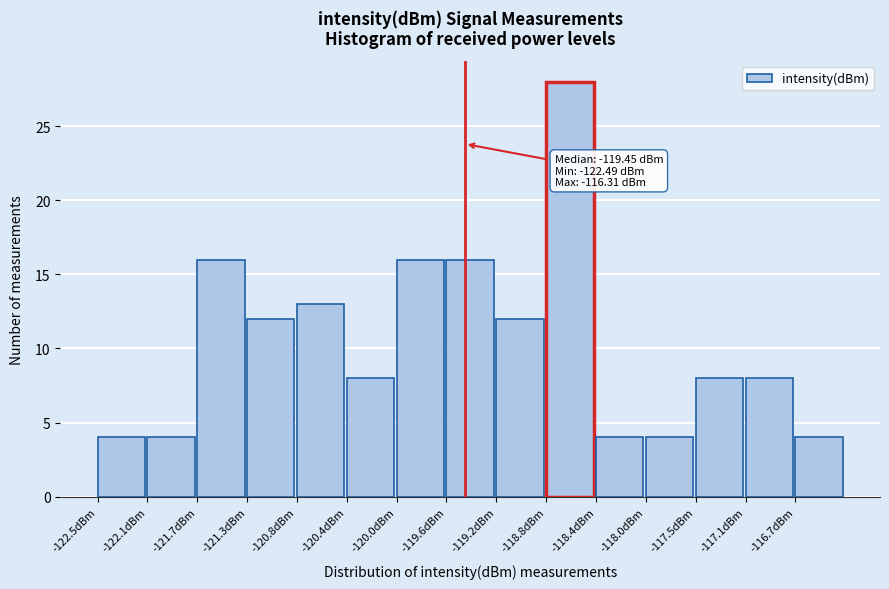

Which range on the x-axis has the tallest bar?

-118.80 to -118.35